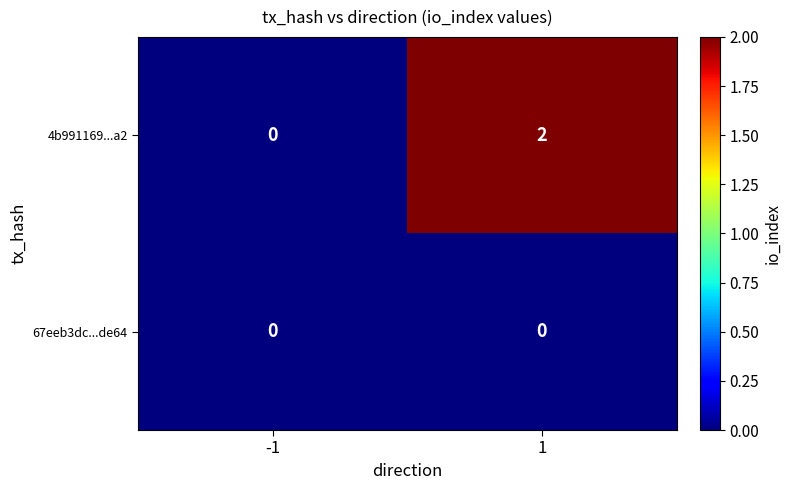

Rank the series by their average value, from highest to lowest.

4b991169...a2, 67eeb3dc...de64